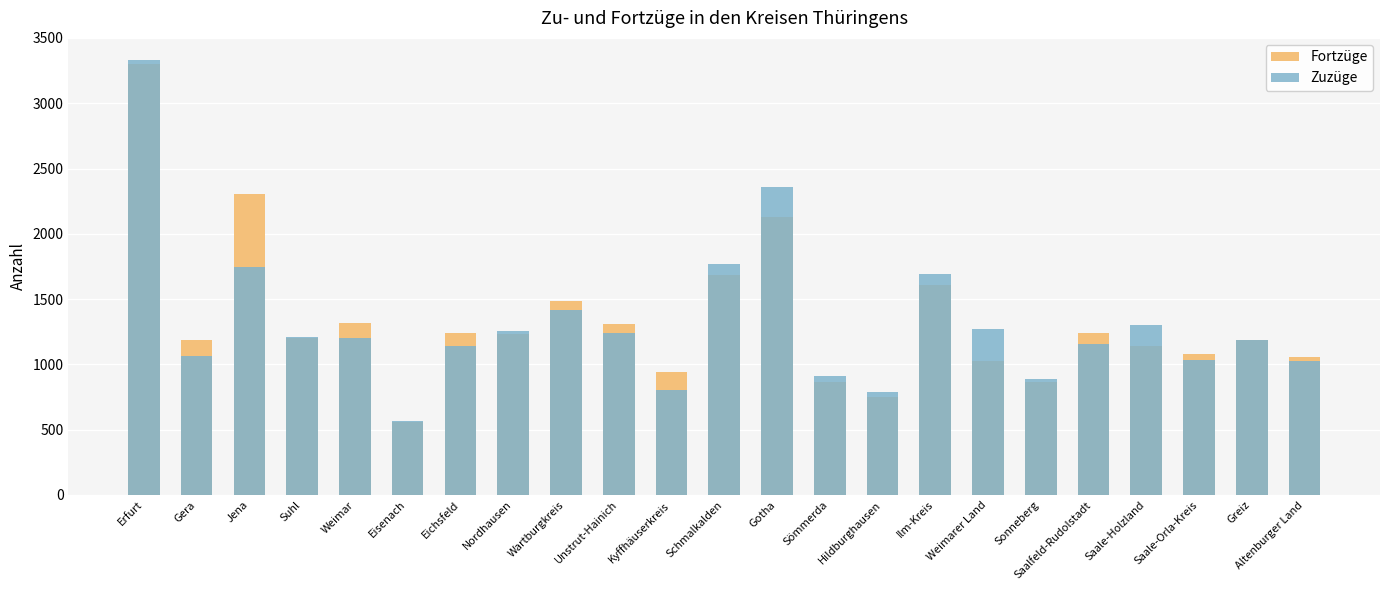

What is the label of the 1st bar from the left?

Erfurt